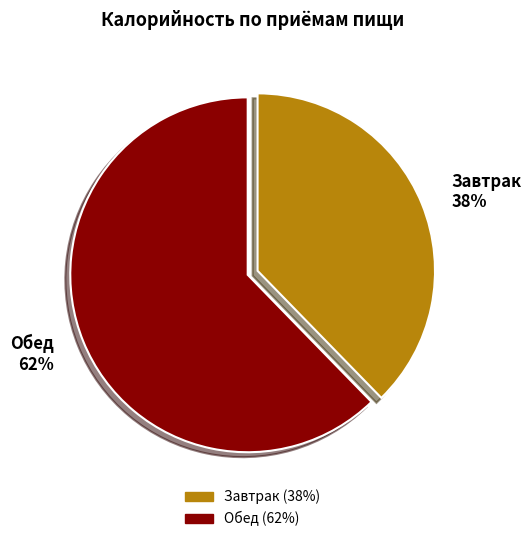

To the nearest percent, what is the average slice percentage?

50%